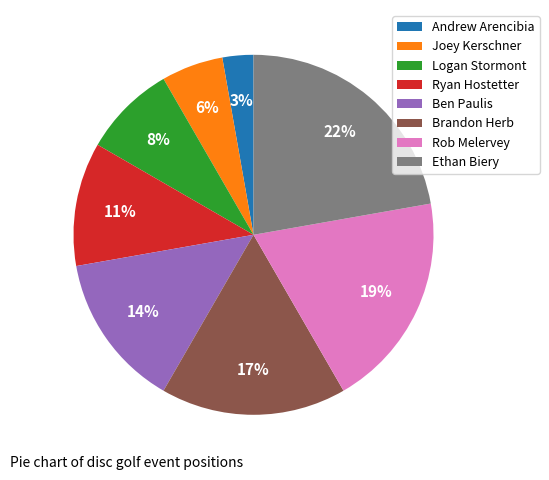

Which slice is the largest?

Ethan Biery